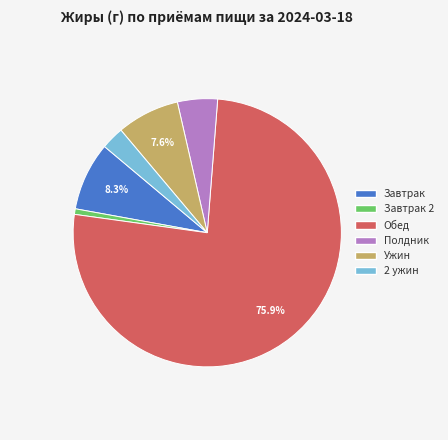

Is there any slice that represents more than half of the pie?

Yes